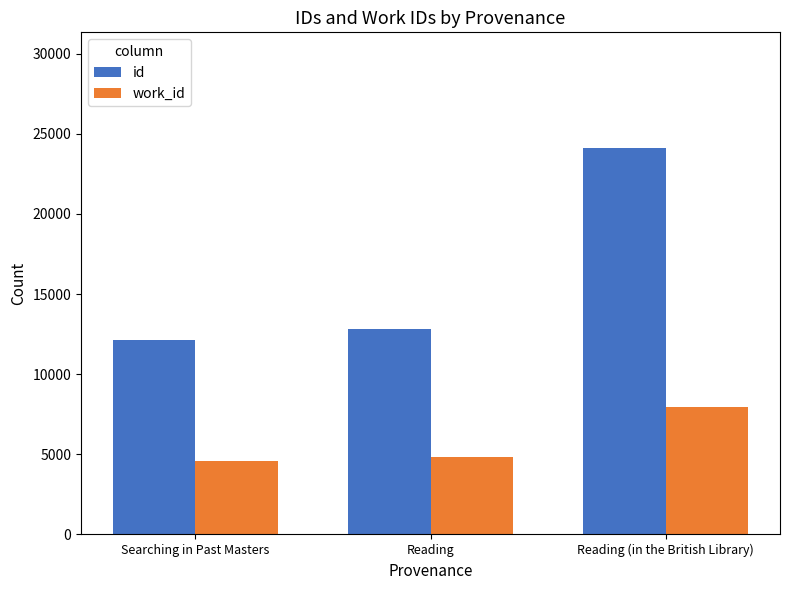

What is the approximate value of work_id at Reading (in the British Library), to the nearest 100?

7900